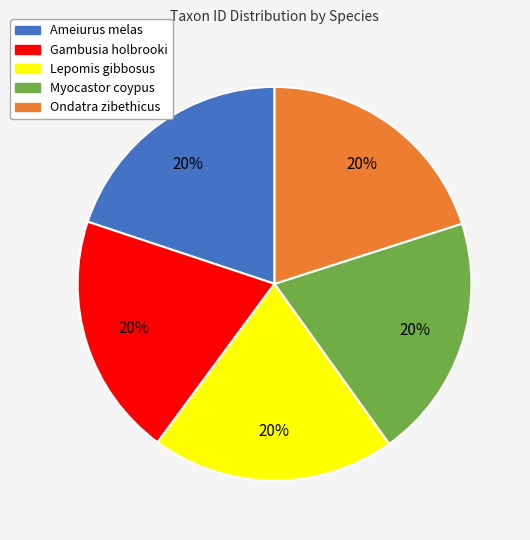

Approximately how many times larger is the value at Lepomis gibbosus compared to Ameiurus melas?

1.0